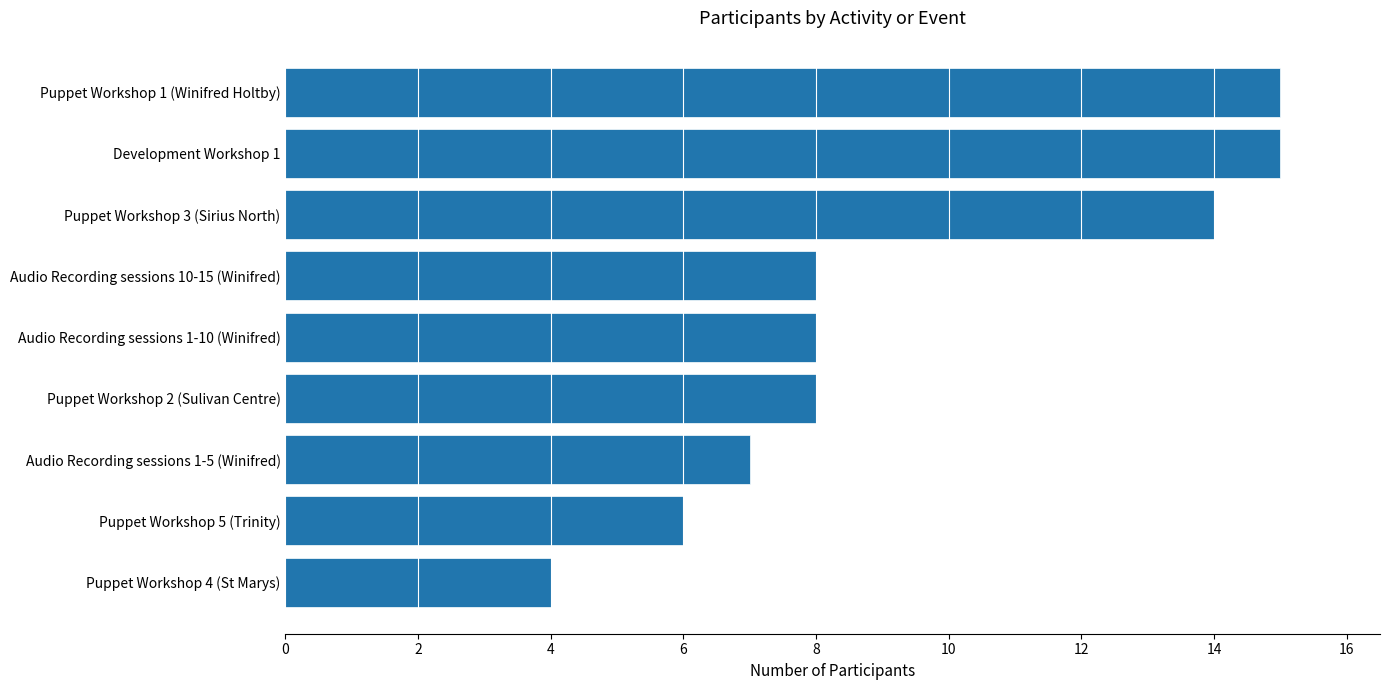

The value at Puppet Workshop 5 (Trinity) is 10. True or false?

False